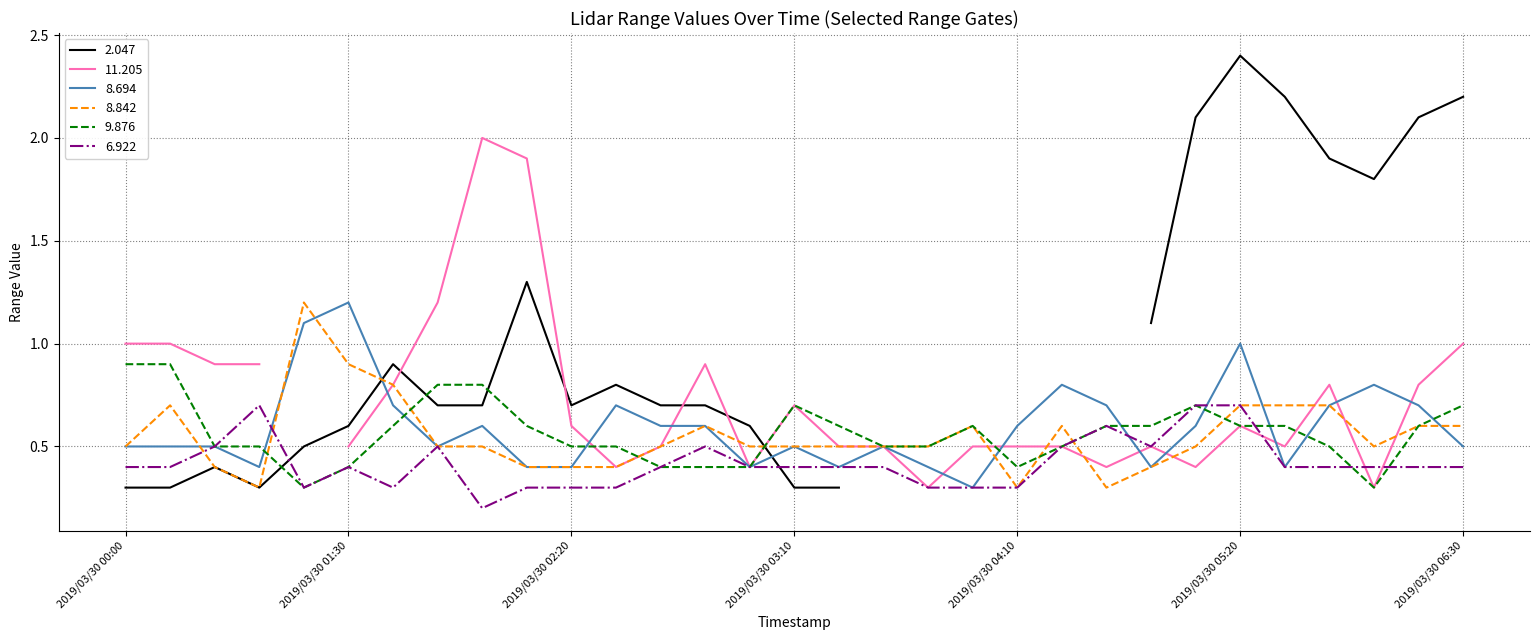

Is it true that 9.876 equals 0.8 at 2019/03/30 02:20?

False